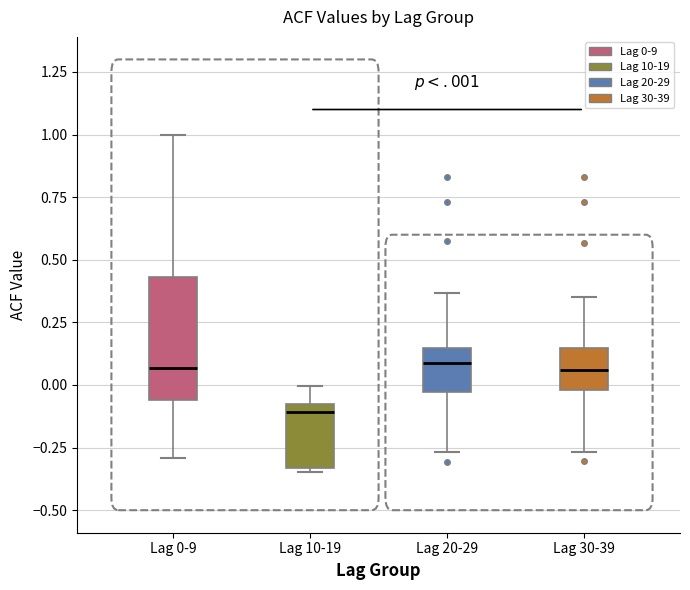

Where is the lower edge of the box for Lag 30-39 on the y-axis? The values are not printed on the chart, so give them approximately, as read against the axis.

0.00